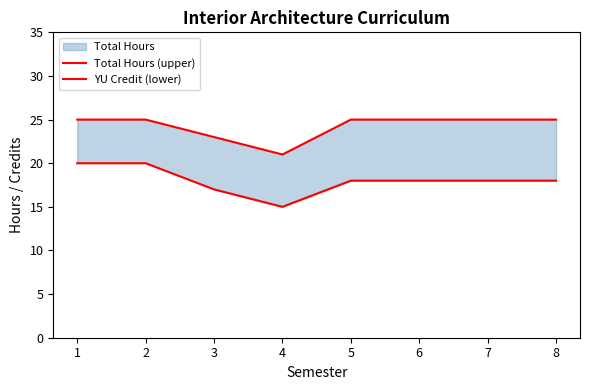

How many lines are shown in the chart?

2